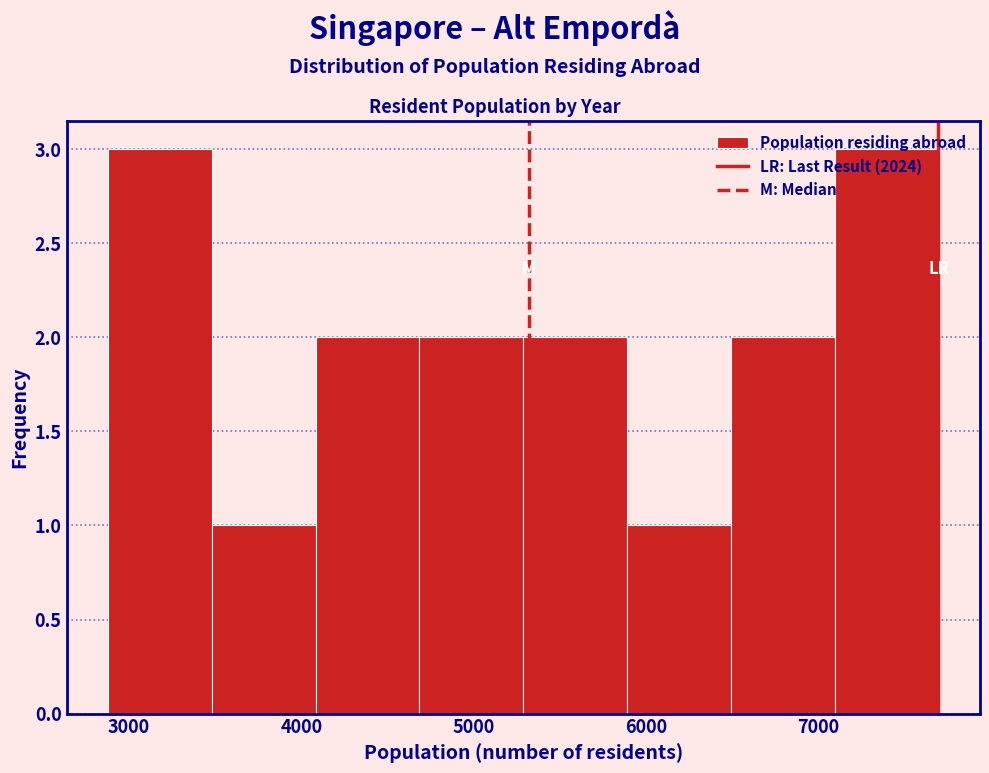

Reading left to right, list every bar in this chart as the range it spans on the x-axis followed by its height. Neither the bar edges nor the heights are printed on the chart, so give them approximately, as read against the axes.

2900 to 3500: 3
3500 to 4100: 1
4100 to 4700: 2
4700 to 5300: 2
5300 to 5900: 2
5900 to 6500: 1
6500 to 7100: 2
7100 to 7700: 3